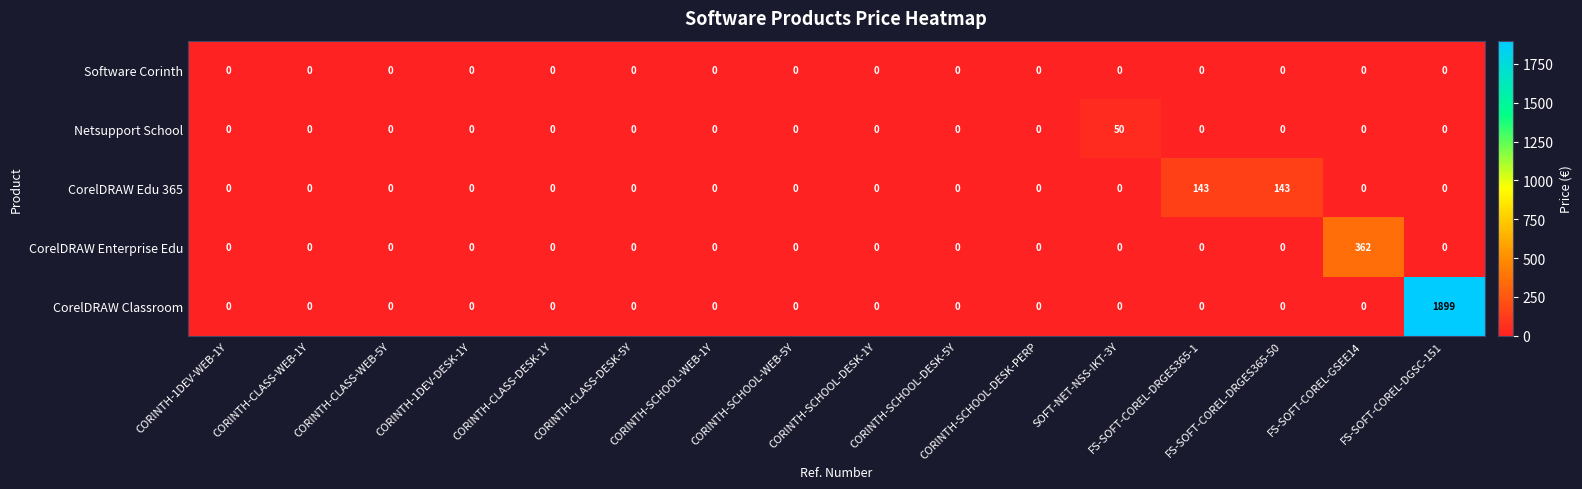

List the series in order of their peak value, highest first.

CorelDRAW Classroom, CorelDRAW Enterprise Edu, CorelDRAW Edu 365, Netsupport School, Software Corinth